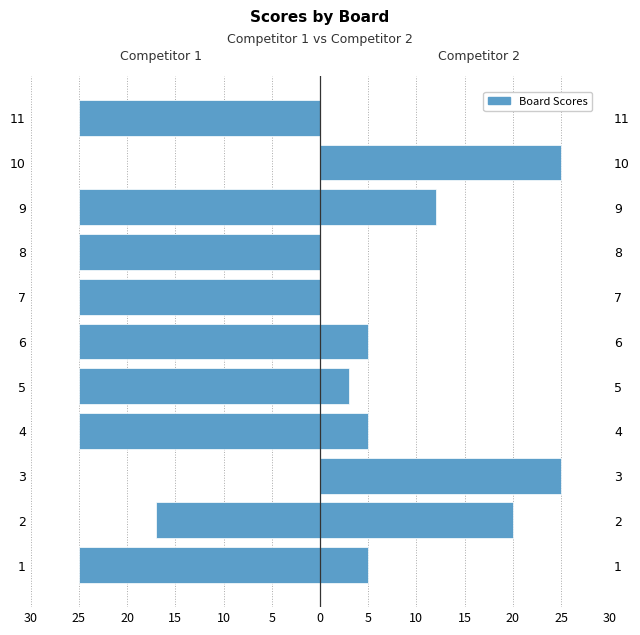

List the series in order of their peak value, lowest first.

Score 1 (Comp 1), Score 2 (Comp 2)